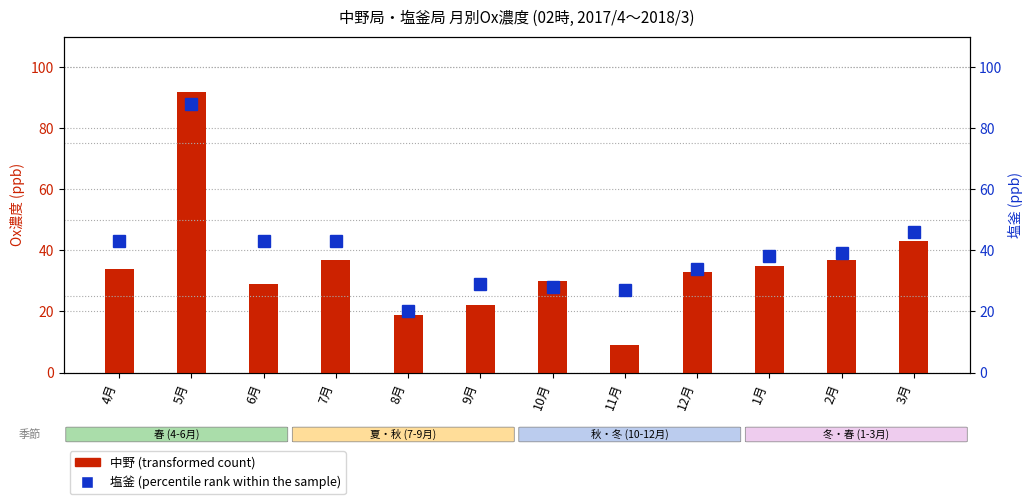

What is the difference between the second highest and second lowest values in the 塩釜 (percentile rank within the sample) series?

19